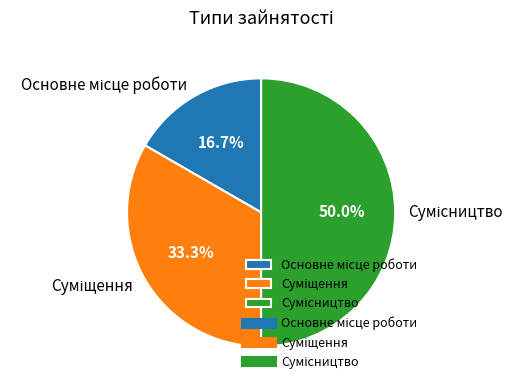

Combined, do Основне місце роботи and Суміщення account for over 50%?

No